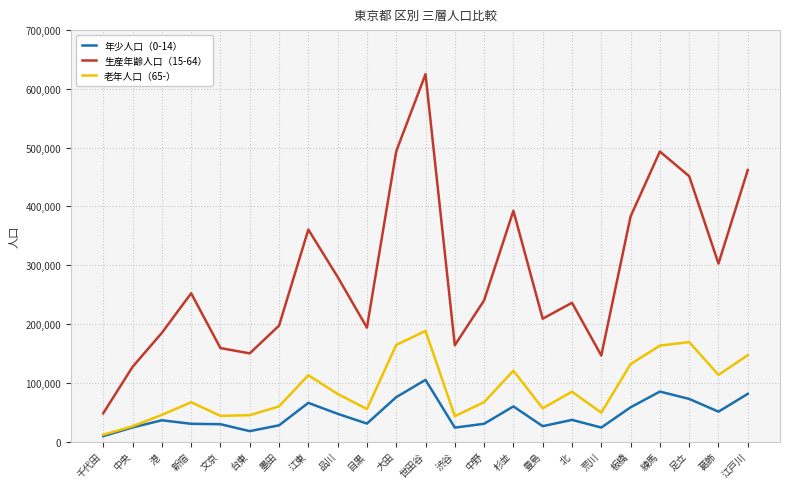

Which label corresponds to the smallest value in the chart?

千代田